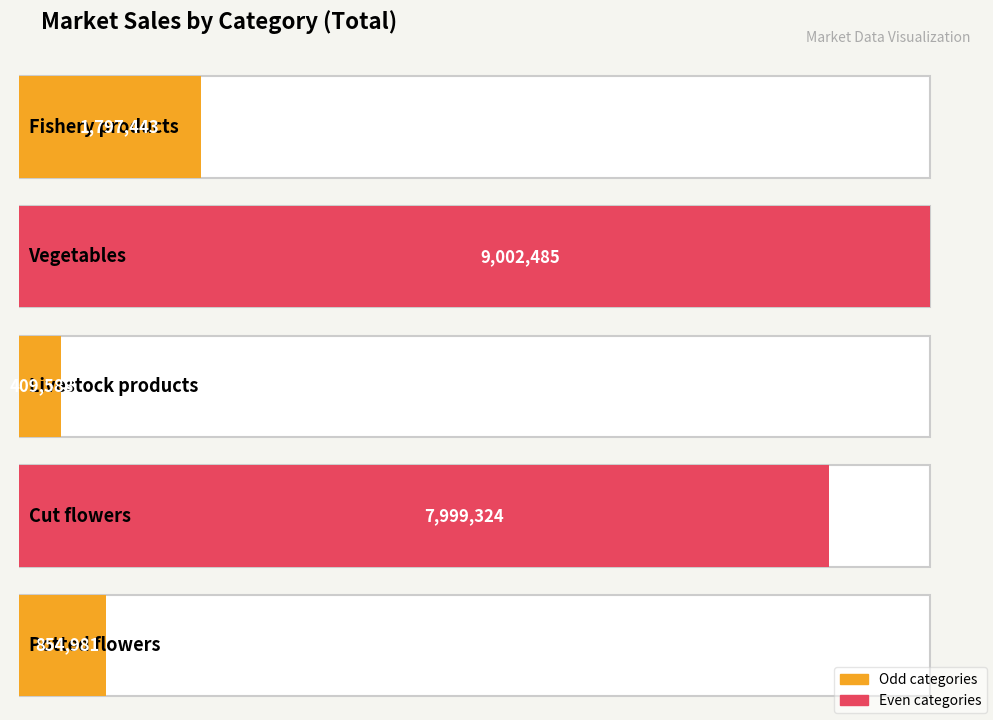

What is the smallest value displayed?

409588